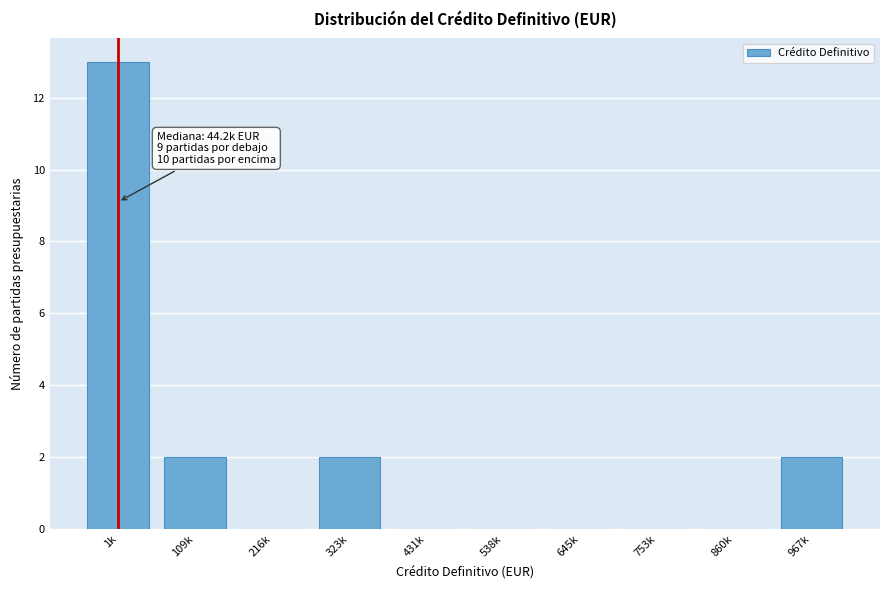

Reading left to right, what are all the values shown in this chart?

1k=13	109k=2	216k=0	323k=2	431k=0	538k=0	645k=0	753k=0	860k=0	967k=2